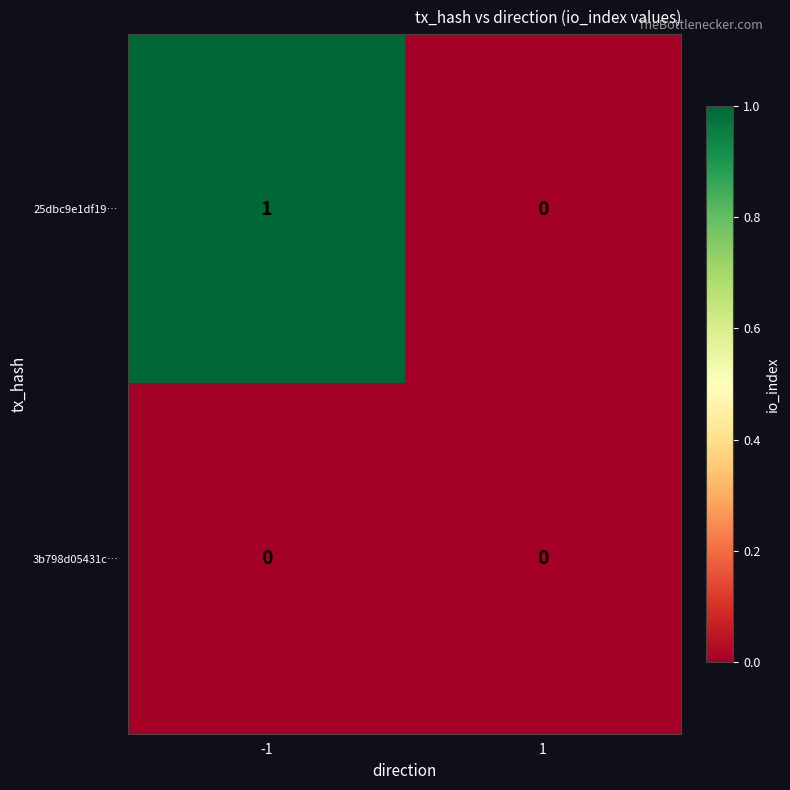

The value of 25dbc9e1df19… at 1 is 0. True or false?

True